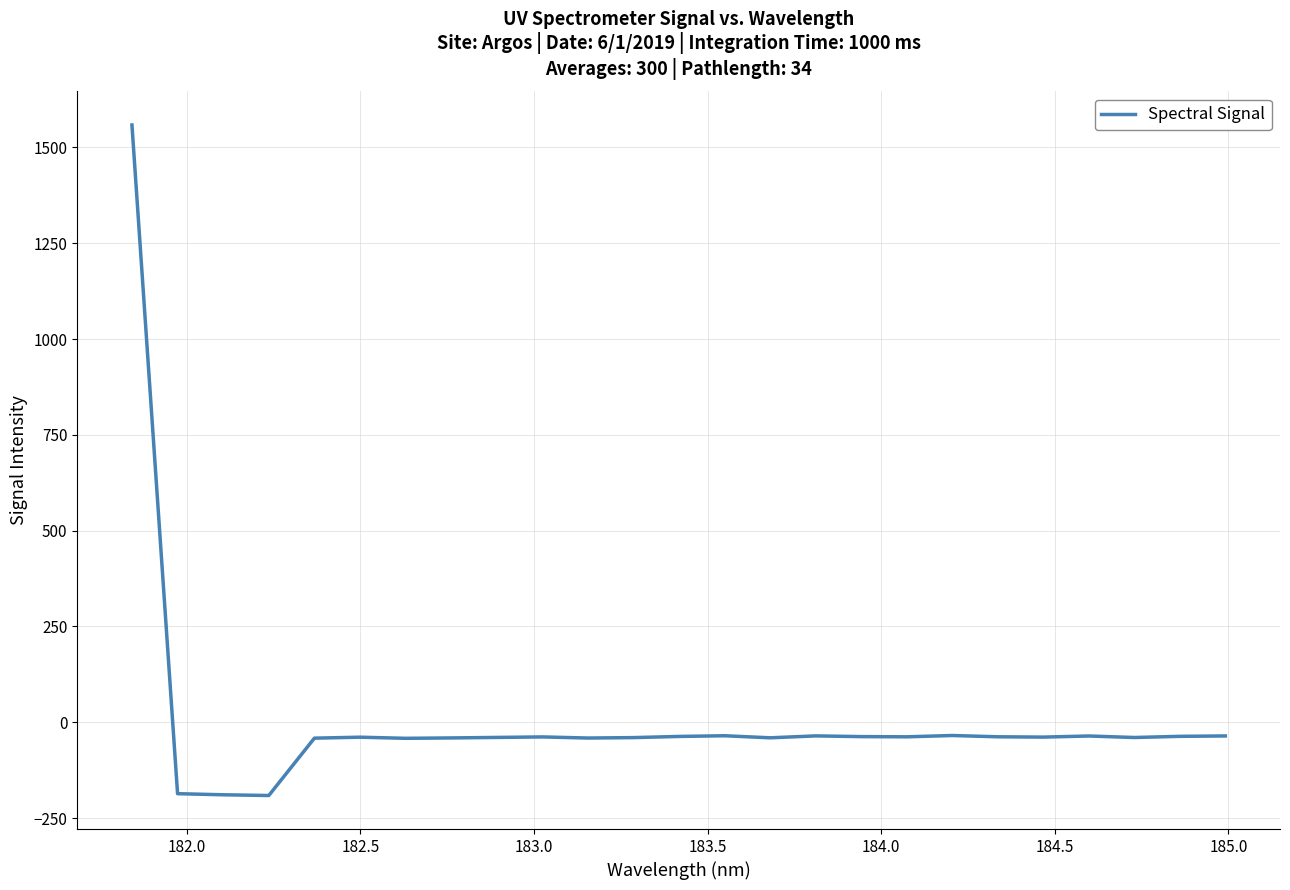

What is the difference between the maximum and minimum values?

1749.7